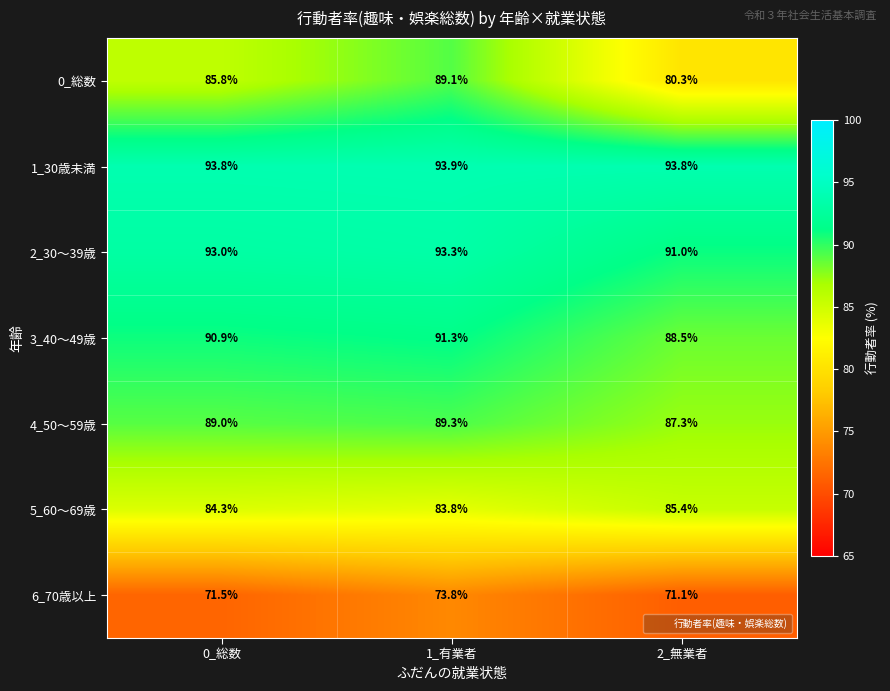

How many distinct data groups are displayed?

7